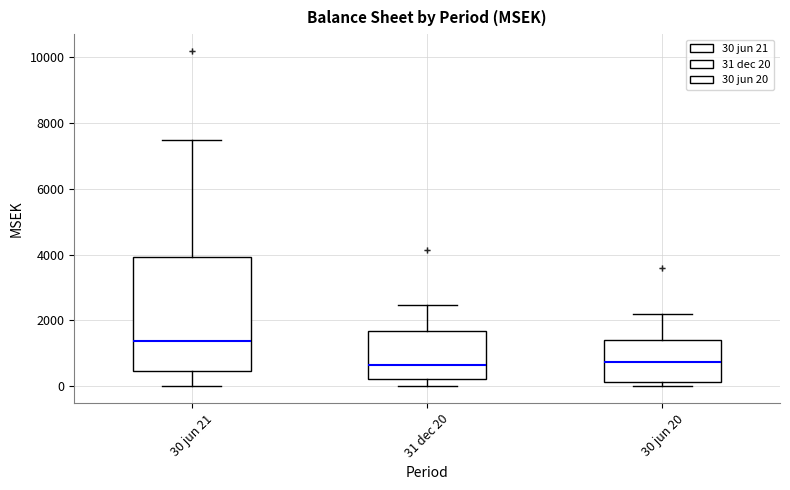

Which box has the highest median line?

30 jun 21